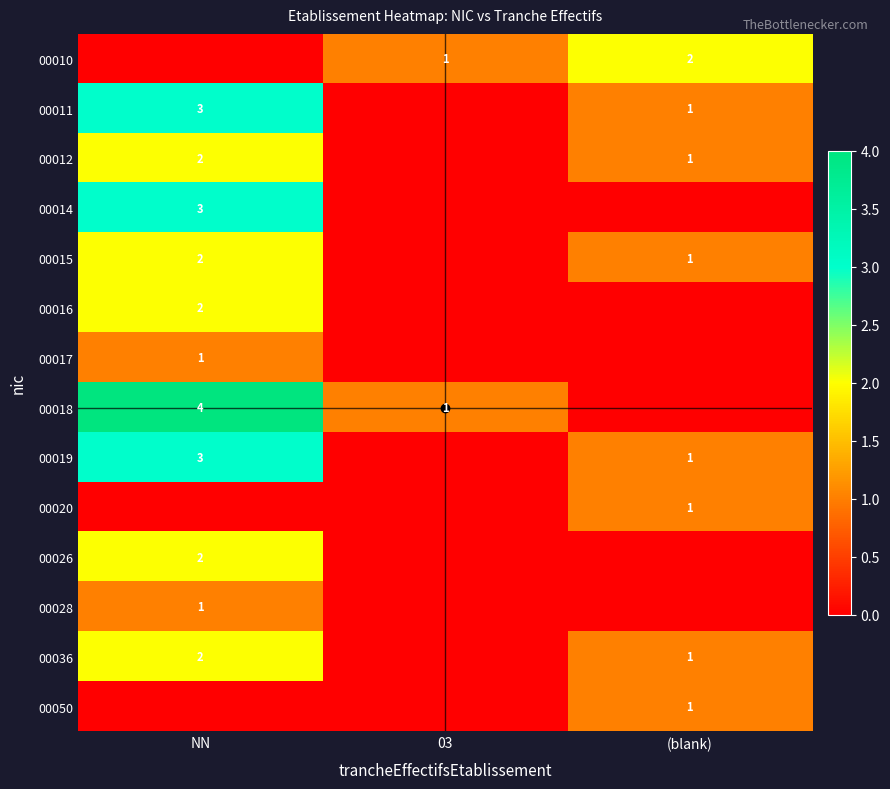

Is it true that 00011 equals 2 at (blank)?

False